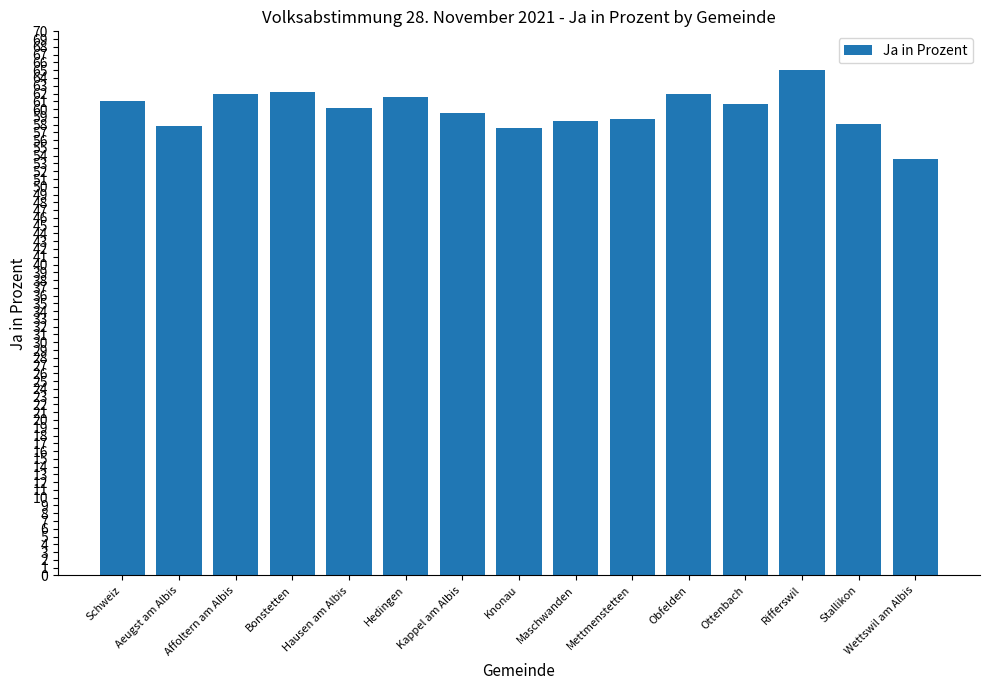

What is the label of the 2nd bar from the left?

Aeugst am Albis